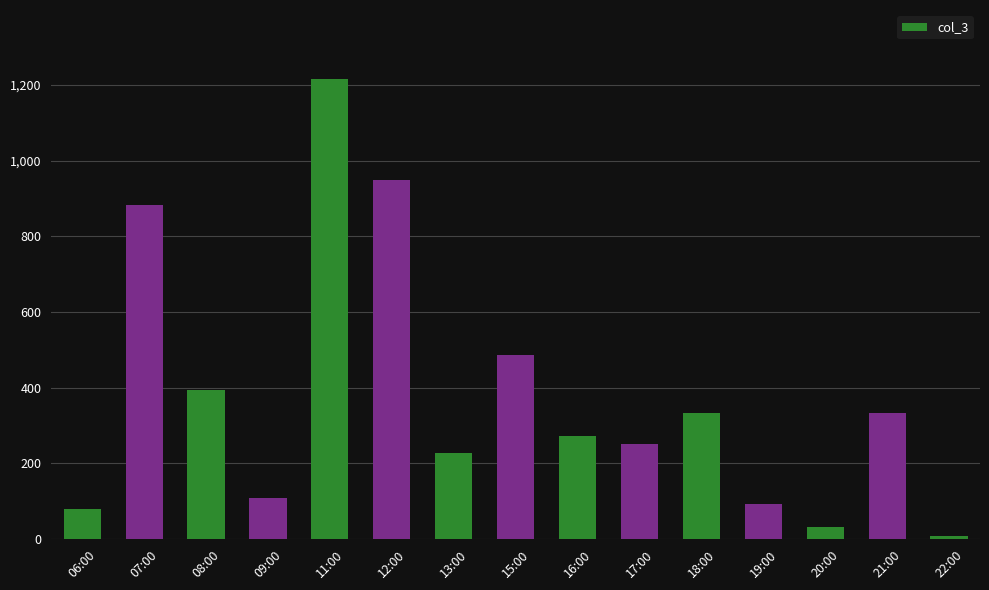

Between 12:00 and 06:00, which is larger?

12:00